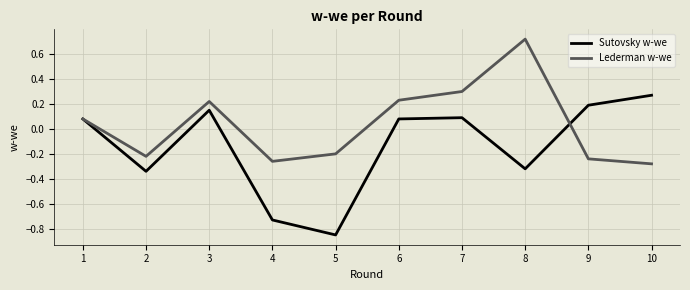

List the series in order of their overall mean, highest first.

Lederman w-we, Sutovsky w-we